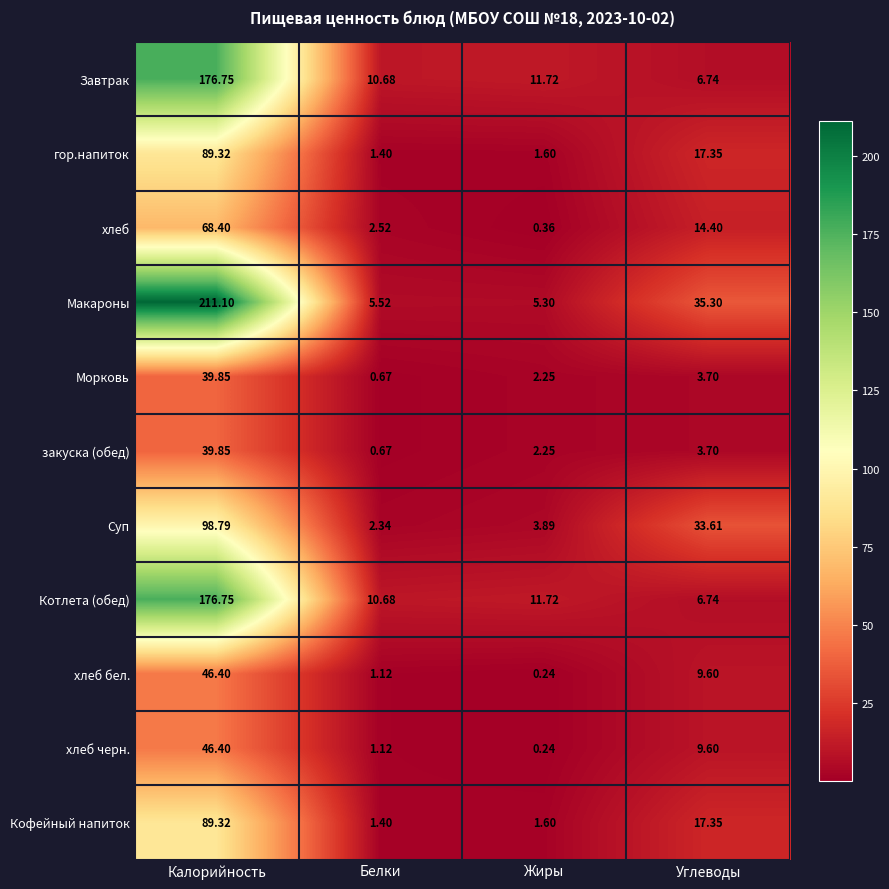

At how many categories does at least one series exceed 39?

1